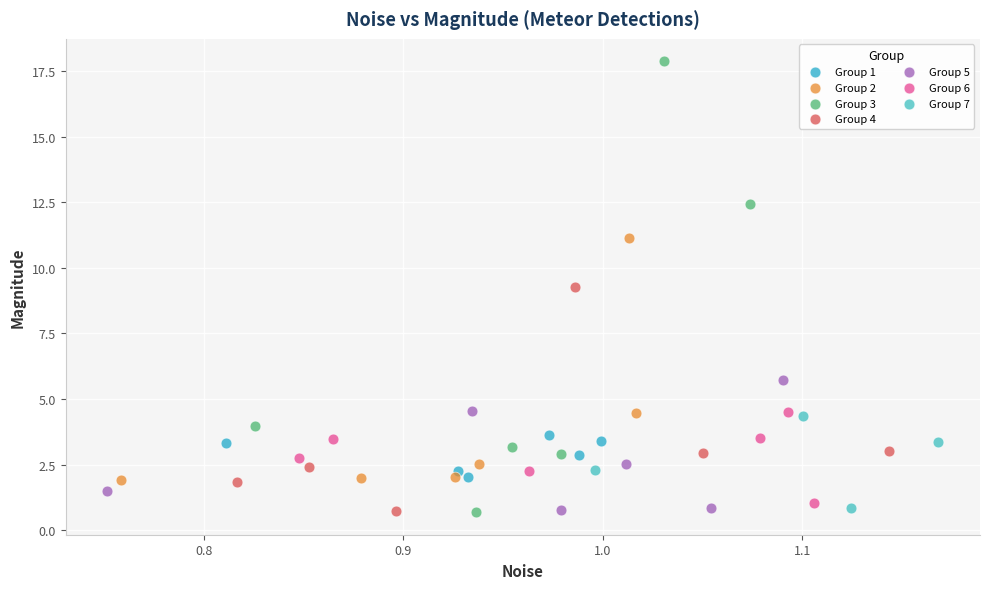

Which series reaches the maximum Y coordinate?

Group 3